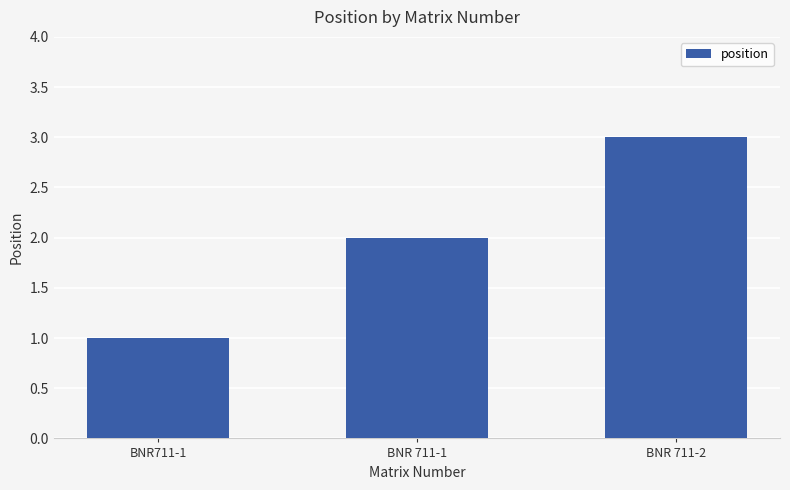

Rank the categories by value from highest to lowest.

BNR 711-2, BNR 711-1, BNR711-1